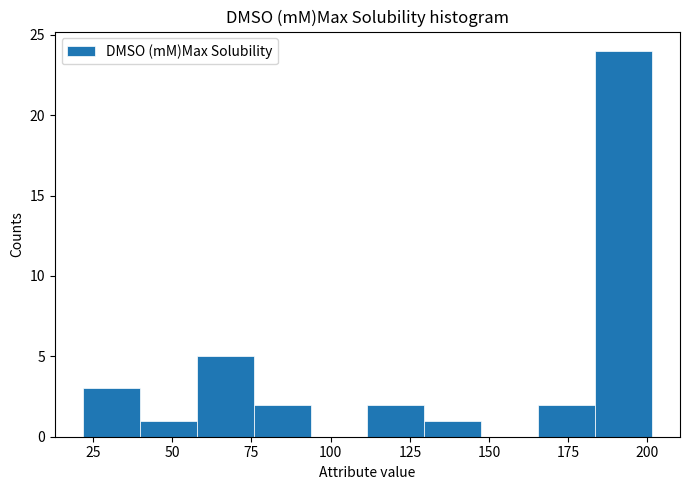

Read against the x-axis, roughly where is the centre of the tallest bar?

190